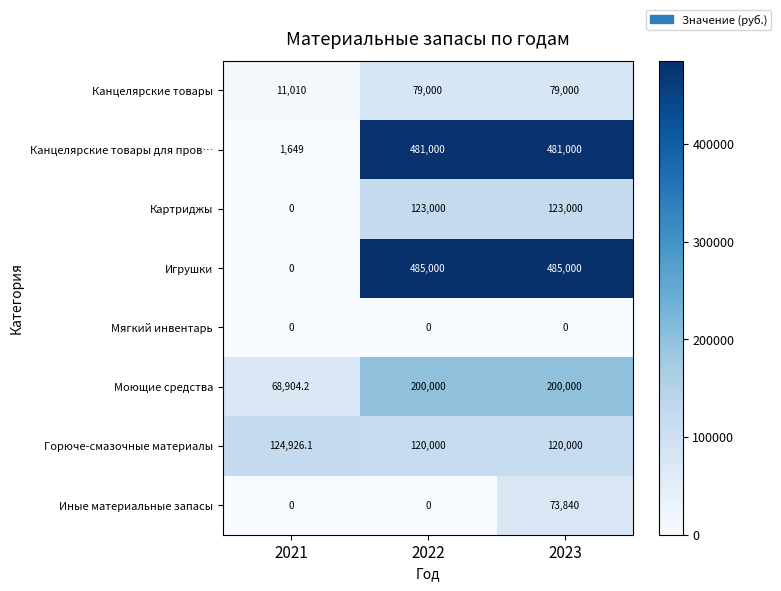

What is the minimum value for Моющие средства?

68904.2